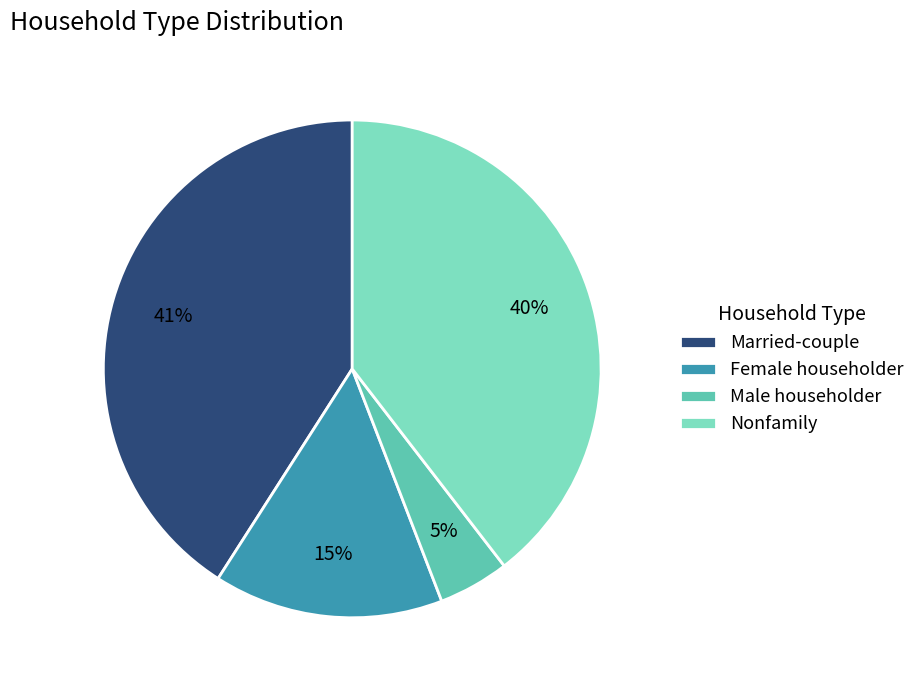

Rank the categories by value from highest to lowest.

Married-couple, Nonfamily, Female householder, Male householder